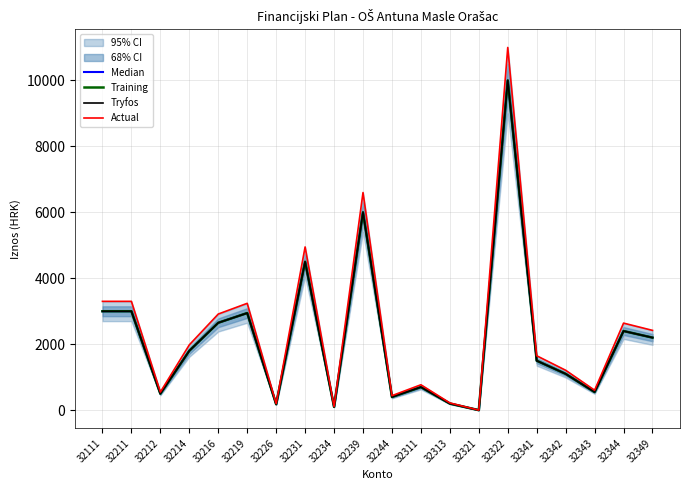

In Actual, how many points are higher than both neighbors (excluding endpoints)?

6